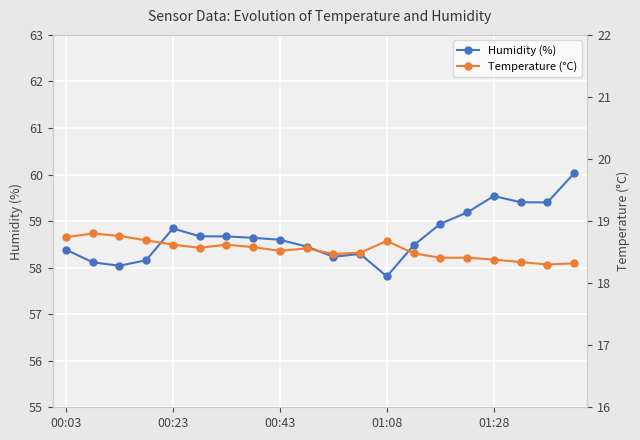

What position from the left is 11?

12